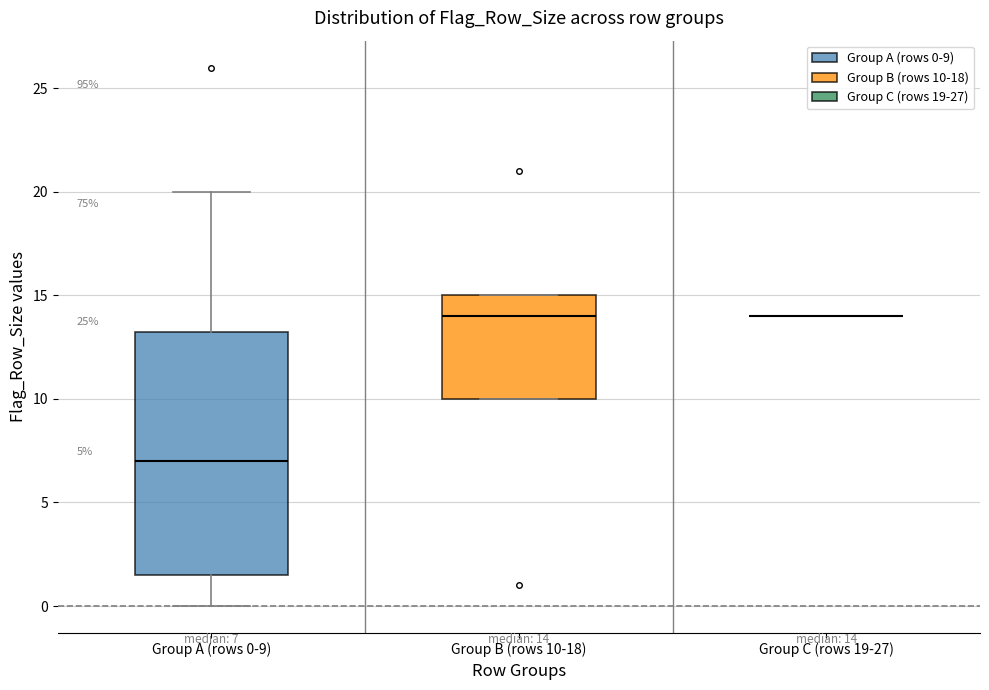

Comparing the boxes themselves (not the whiskers), which one is the tallest?

Group A (rows 0-9)